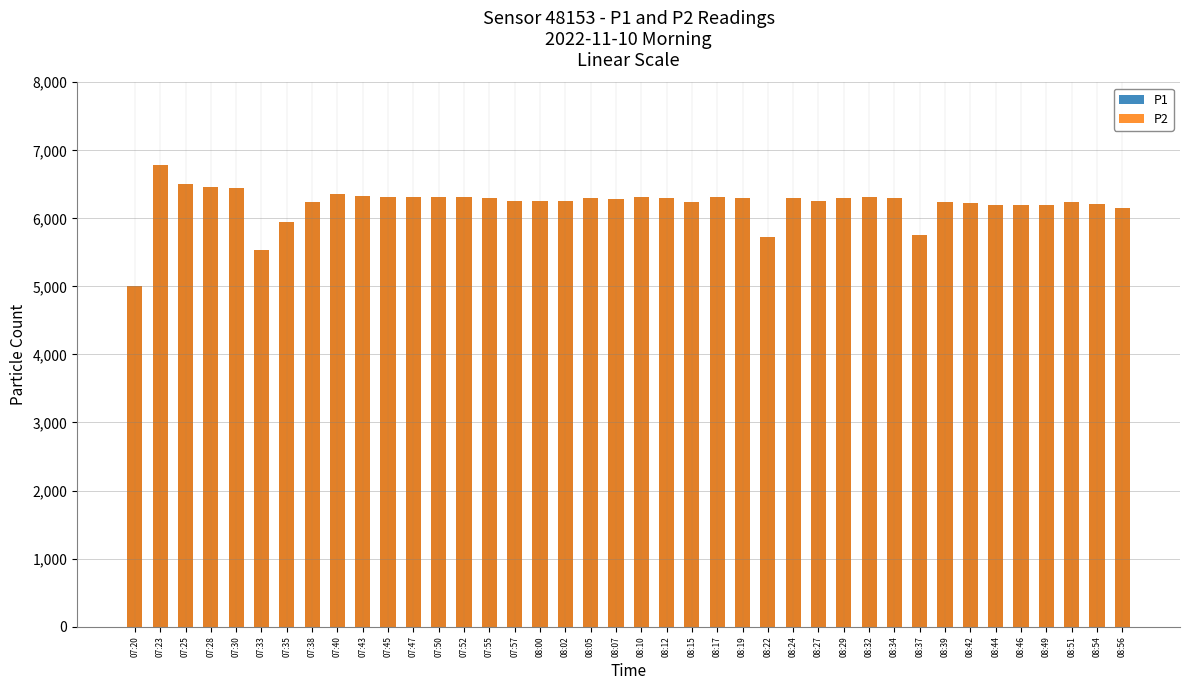

Reading left to right, what are all the values shown in this chart?

P1: 07:20=5000	07:23=6788	07:25=6506	07:28=6456	07:30=6439	07:33=5529	07:35=5950	07:38=6246	07:40=6357	07:43=6325	07:45=6309	07:47=6309	07:50=6309	07:52=6309	07:55=6293	07:57=6262	08:00=6262	08:02=6262	08:05=6293	08:07=6278	08:10=6309	08:12=6293	08:15=6246	08:17=6309	08:19=6293	08:22=5719	08:24=6293	08:27=6262	08:29=6293	08:32=6309	08:34=6293	08:37=5758	08:39=6246	08:42=6231	08:44=6200	08:46=6200	08:49=6200	08:51=6246	08:54=6215	08:56=6154
P2: 07:20=5000	07:23=6788	07:25=6506	07:28=6456	07:30=6439	07:33=5529	07:35=5950	07:38=6246	07:40=6357	07:43=6325	07:45=6309	07:47=6309	07:50=6309	07:52=6309	07:55=6293	07:57=6262	08:00=6262	08:02=6262	08:05=6293	08:07=6278	08:10=6309	08:12=6293	08:15=6246	08:17=6309	08:19=6293	08:22=5719	08:24=6293	08:27=6262	08:29=6293	08:32=6309	08:34=6293	08:37=5758	08:39=6246	08:42=6231	08:44=6200	08:46=6200	08:49=6200	08:51=6246	08:54=6215	08:56=6154